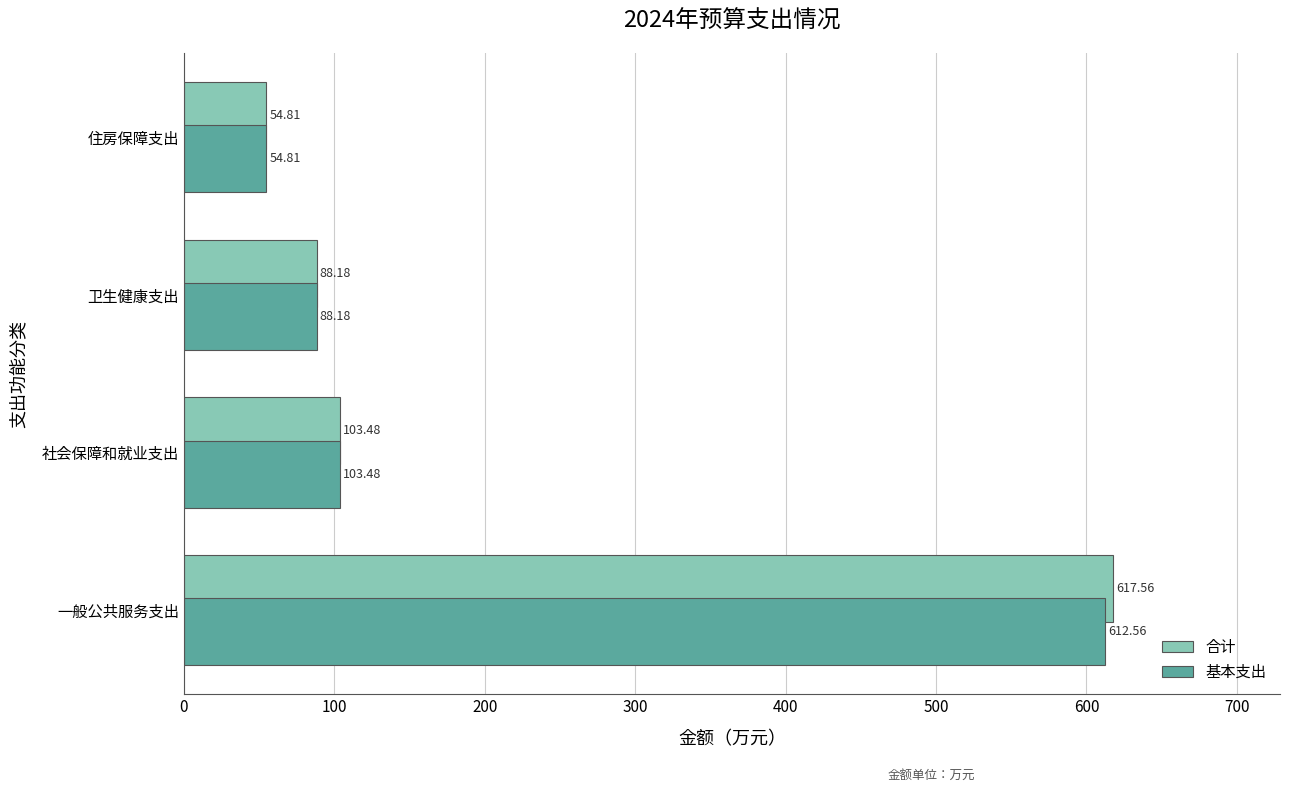

What is the difference between the 合计 values at 卫生健康支出 and 住房保障支出?

33.4